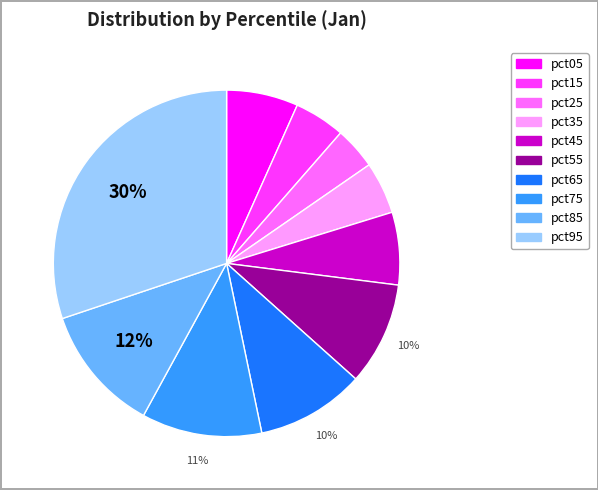

Do pct85 and pct15 together represent more than half of the pie?

No